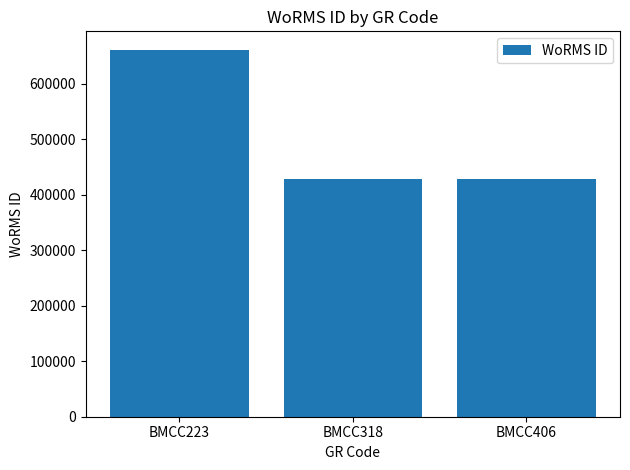

What is the average value?

506201